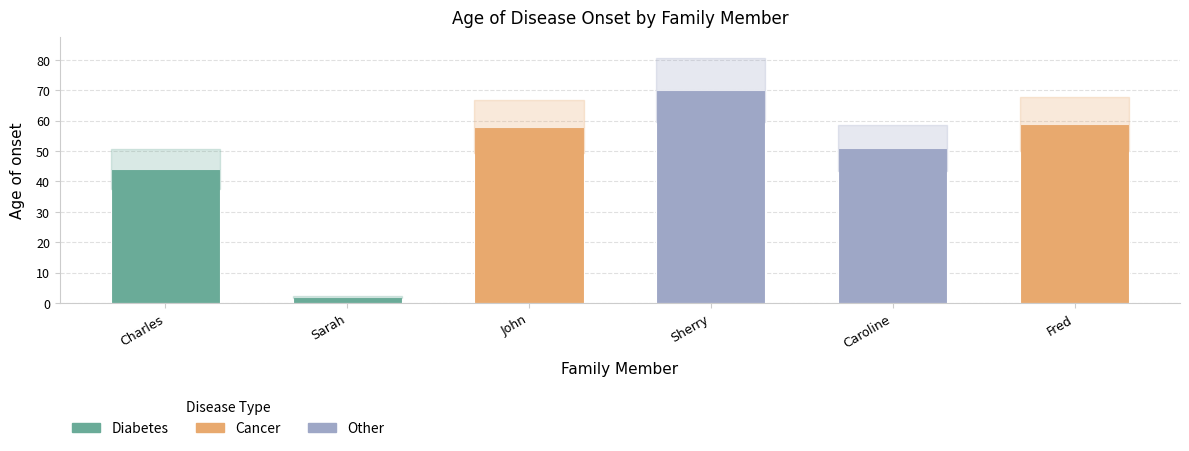

What is the sum of all values?

284